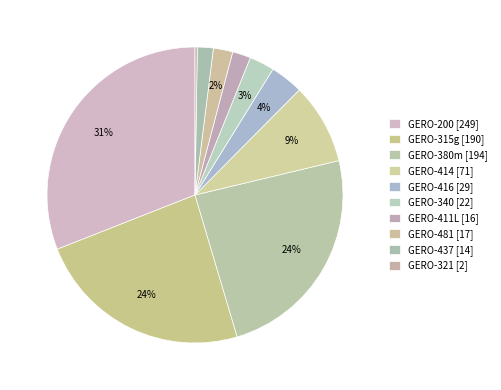

Which category has the biggest portion of the pie?

GERO-200